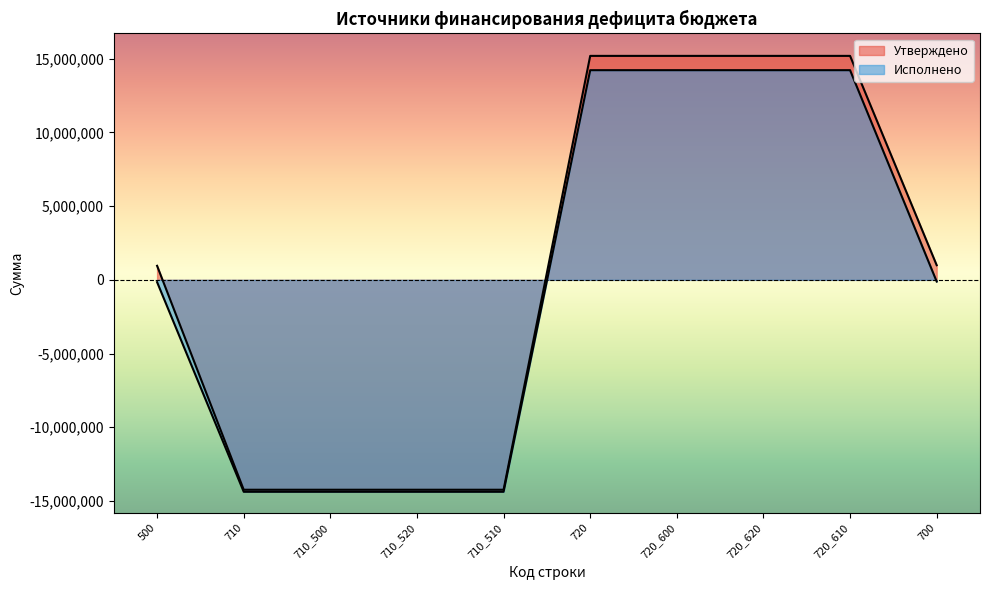

List the series in order of their peak value, lowest first.

Исполнено, Утверждено